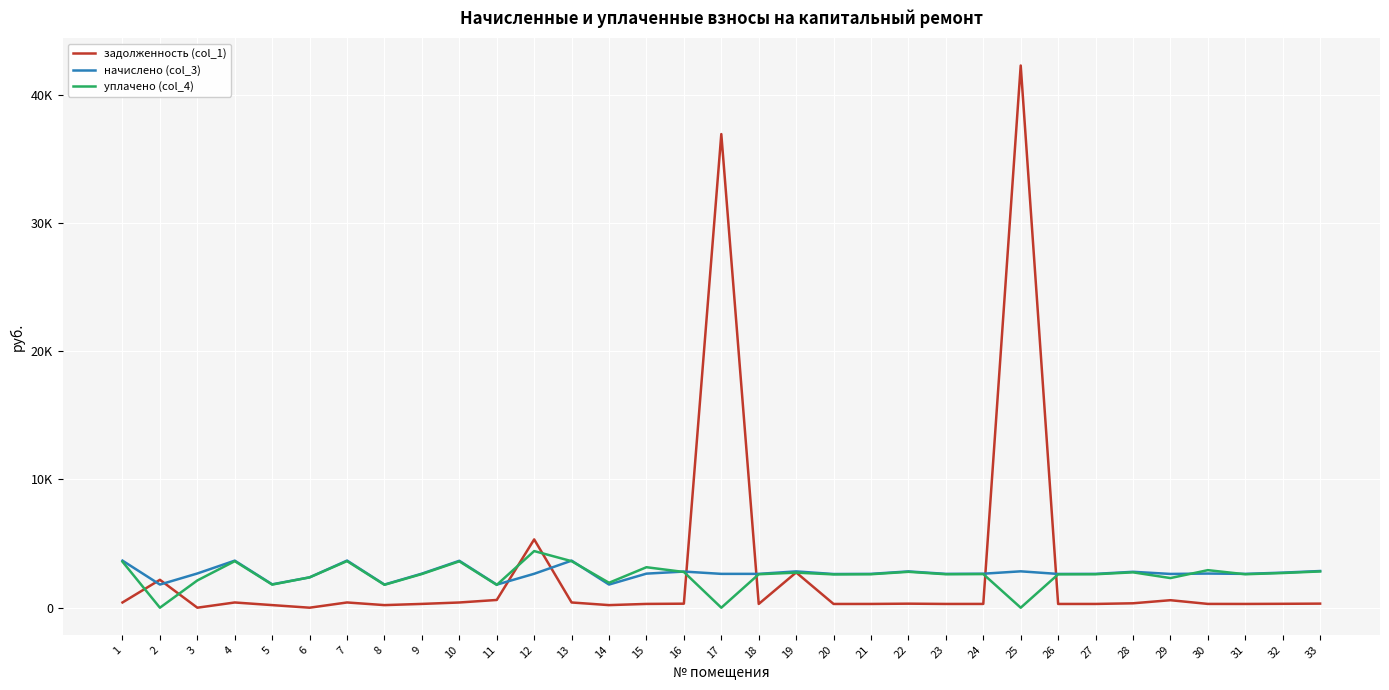

Reading left to right, extract all data points from this chart.

задолженность (col_1): 407.6	2174.2	0.0	407.6	202.5	0.0	408.3	201.4	295.7	406.3	603.6	5323.5	407.6	201.4	295.0	313.0	36916.6	293.0	2748.0	291.7	293.0	314.4	293.0	294.4	42261.9	292.4	293.0	344.1	584.7	295.7	293.0	303.7	317.7
начислено (col_3): 3668.3	1804.2	2667.3	3668.3	1822.1	2365.6	3674.3	1804.2	2655.4	3656.3	1798.2	2643.4	3668.3	1804.2	2655.4	2817.2	2637.4	2637.4	2829.2	2625.4	2637.4	2829.2	2637.4	2649.3	2835.2	2631.3	2637.4	2799.2	2631.3	2661.3	2637.4	2733.3	2859.1
уплачено (col_4): 3585.1	0.0	2124.9	3626.7	1801.5	2365.6	3632.7	1784.9	2625.2	3614.9	1777.8	4414.2	3626.7	1943.3	3155.1	2785.2	0.0	2607.4	2732.9	2595.6	2607.4	2797.1	2607.4	2619.3	0.0	2601.5	2607.4	2756.9	2309.7	2926.8	2607.4	2702.3	2826.7